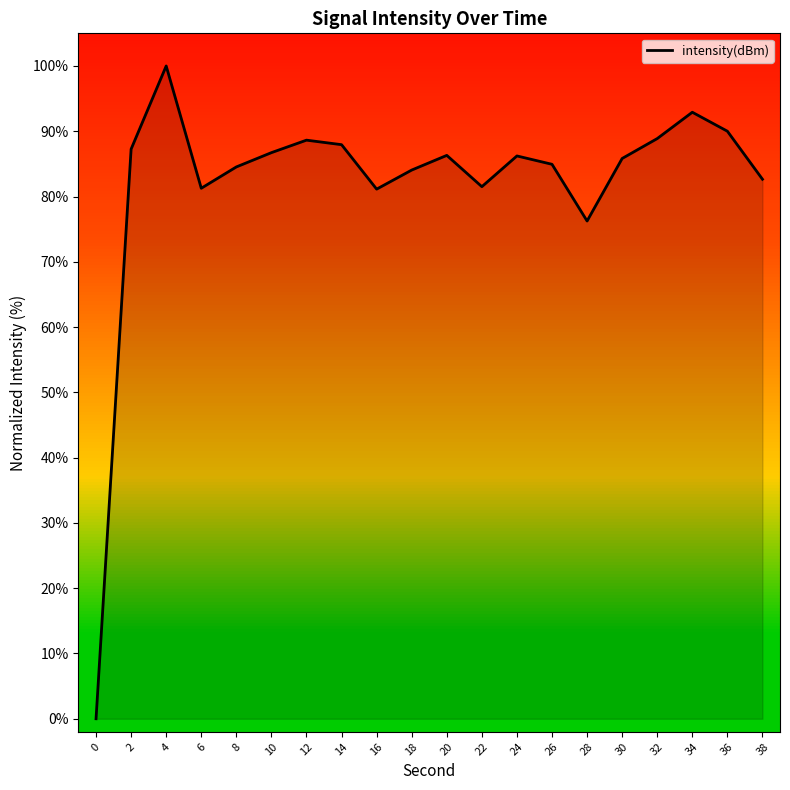

What is the change in value from 2 to 16?

-6.1